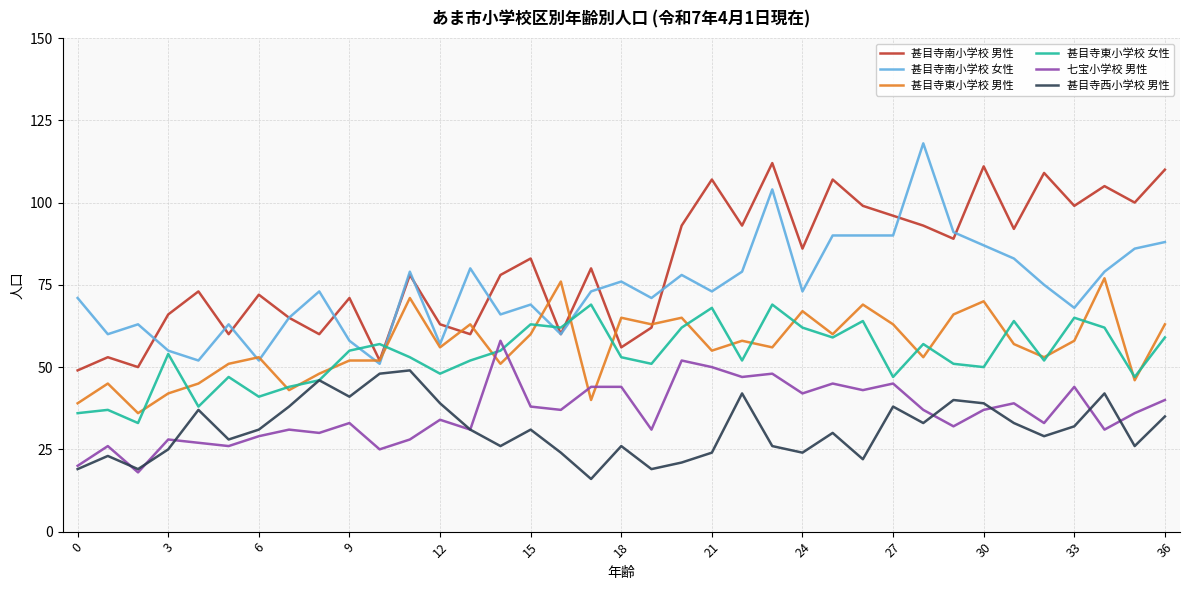

True or false: 甚目寺西小学校 男性 and 甚目寺南小学校 男性 intersect in this chart.

False